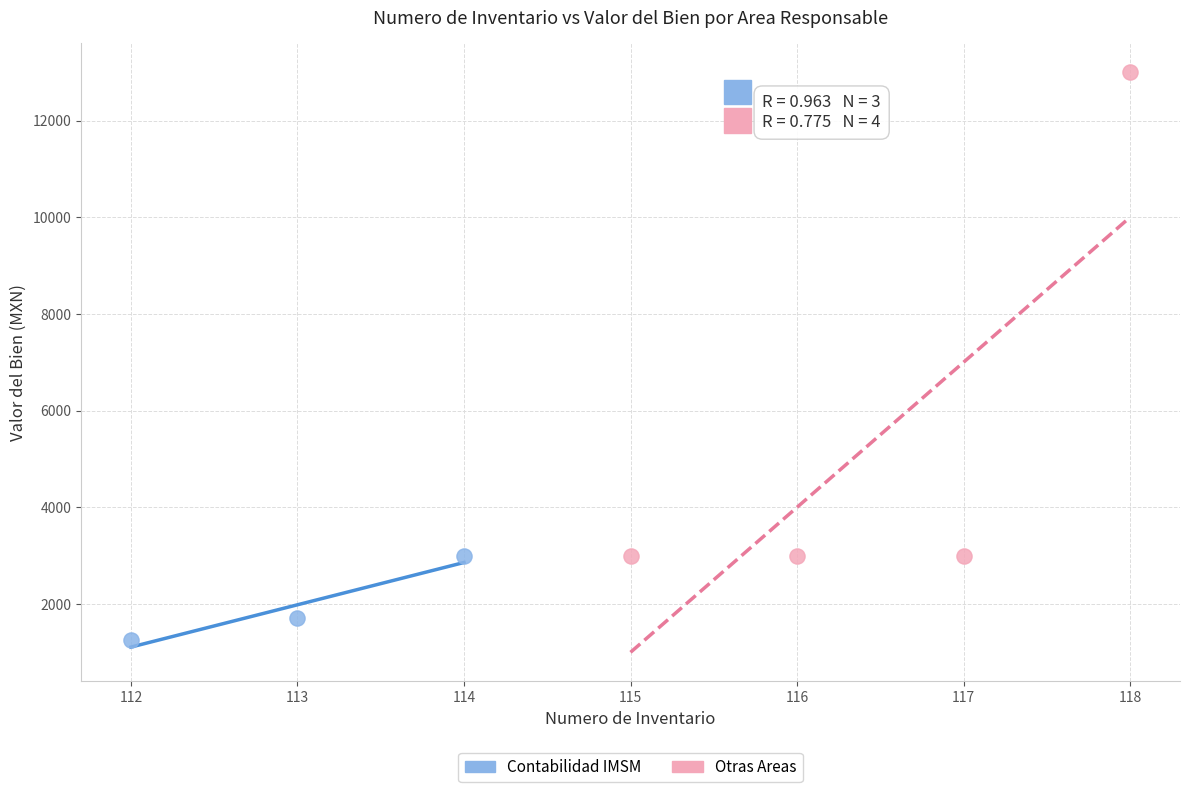

Which series has the widest spread of Y values?

Otras Areas